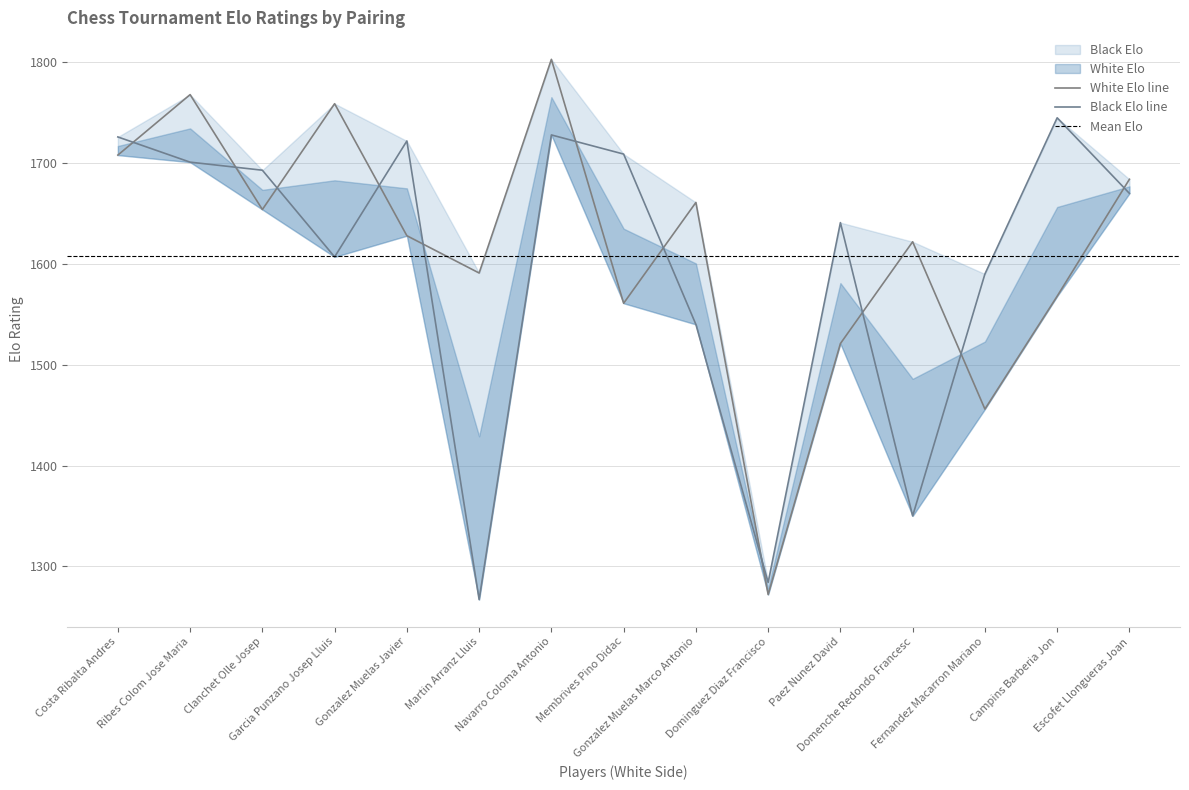

In White Elo, how many points are higher than both neighbors (excluding endpoints)?

5